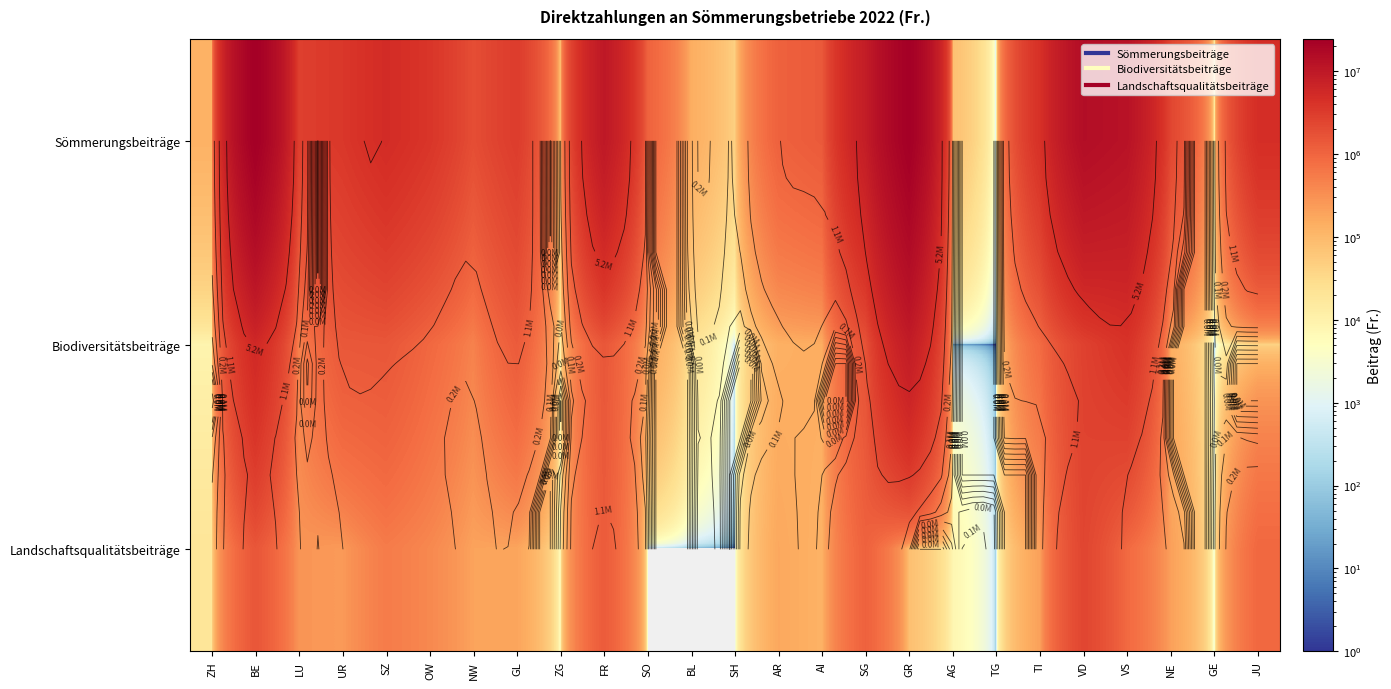

At which label is Landschaftsqualitätsbeiträge closest to 1195850?

SG